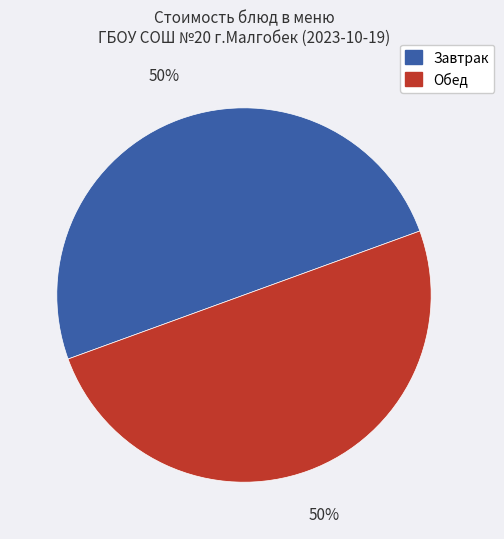

To the nearest percent, what is the average slice percentage?

50%